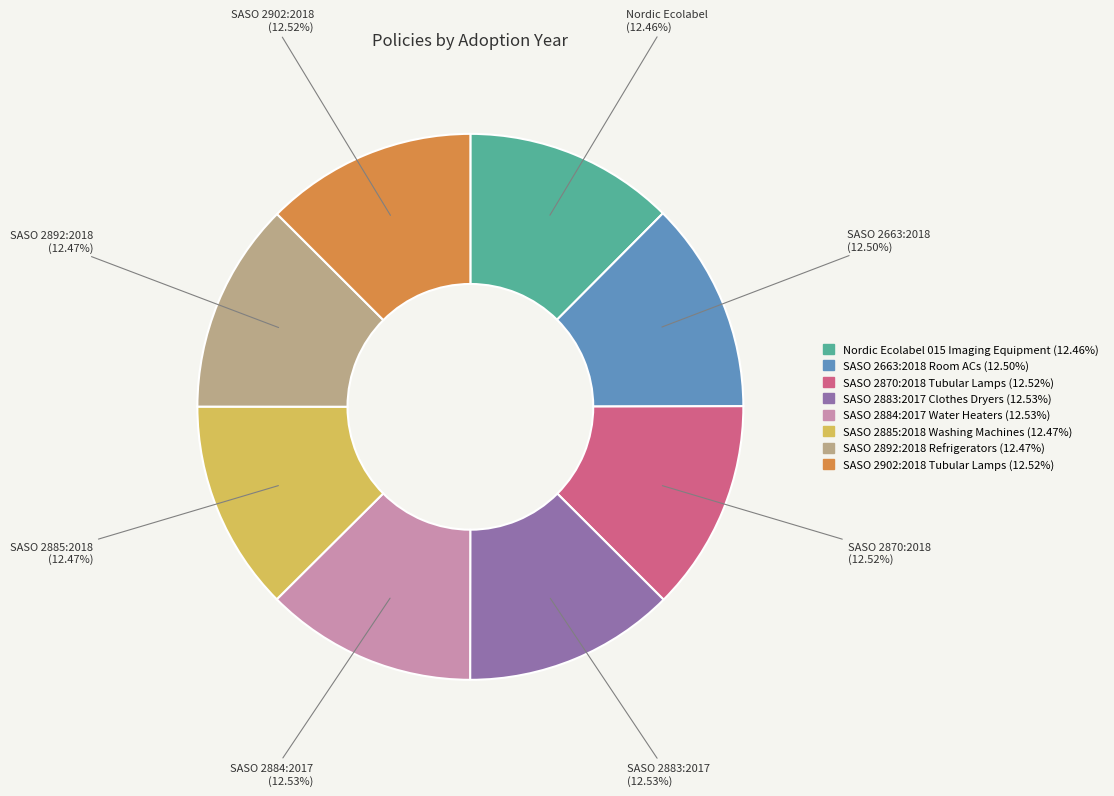

Approximately how many times larger is the value at SASO 2663:2018 Room ACs compared to SASO 2892:2018 Refrigerators?

1.0